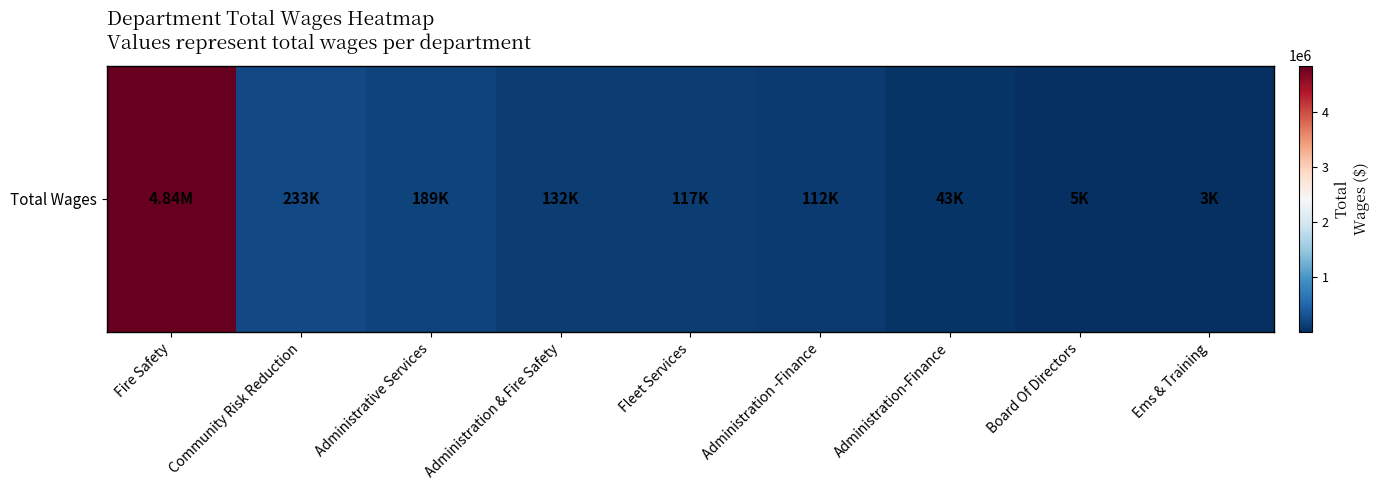

The value at Administration -Finance is 60736. True or false?

False